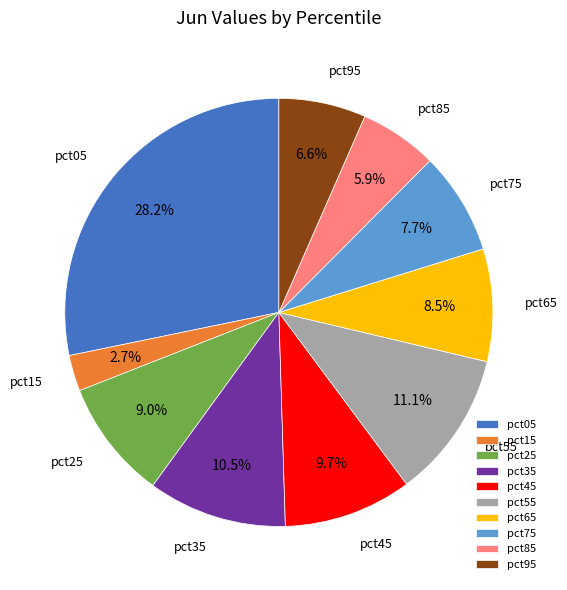

Is pct35 the majority of the pie?

No